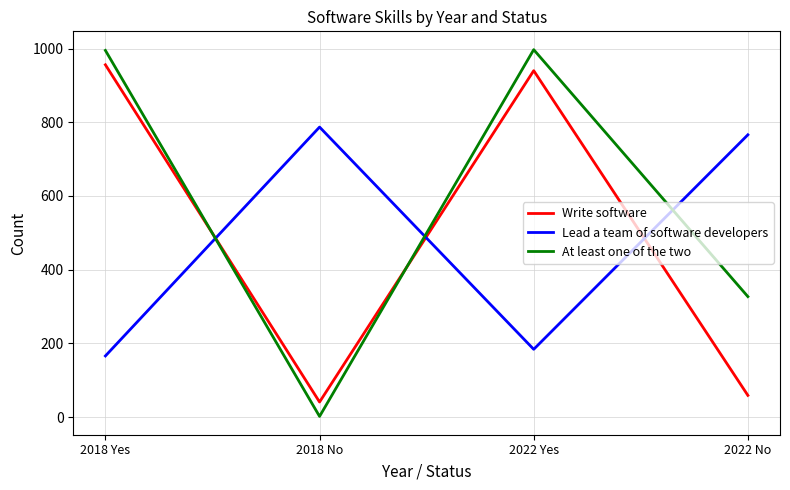

How many times do Write software and At least one of the two cross each other?

2